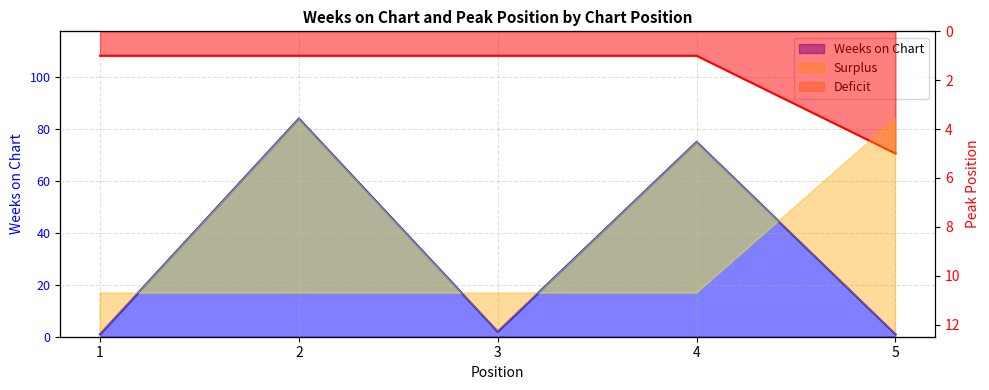

At which label is Peak Position closest to 3?

1